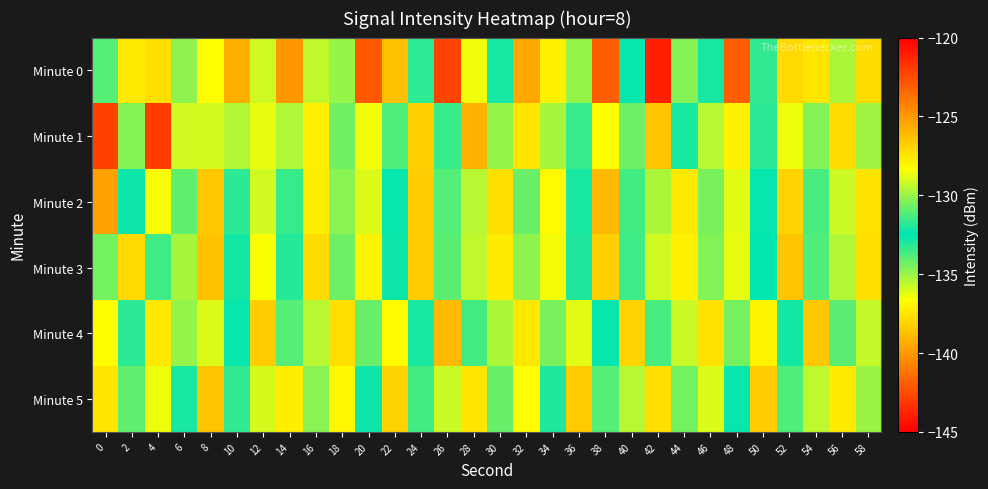

List the series in order of their peak value, highest first.

Minute 1, Minute 0, Minute 2, Minute 4, Minute 3, Minute 5